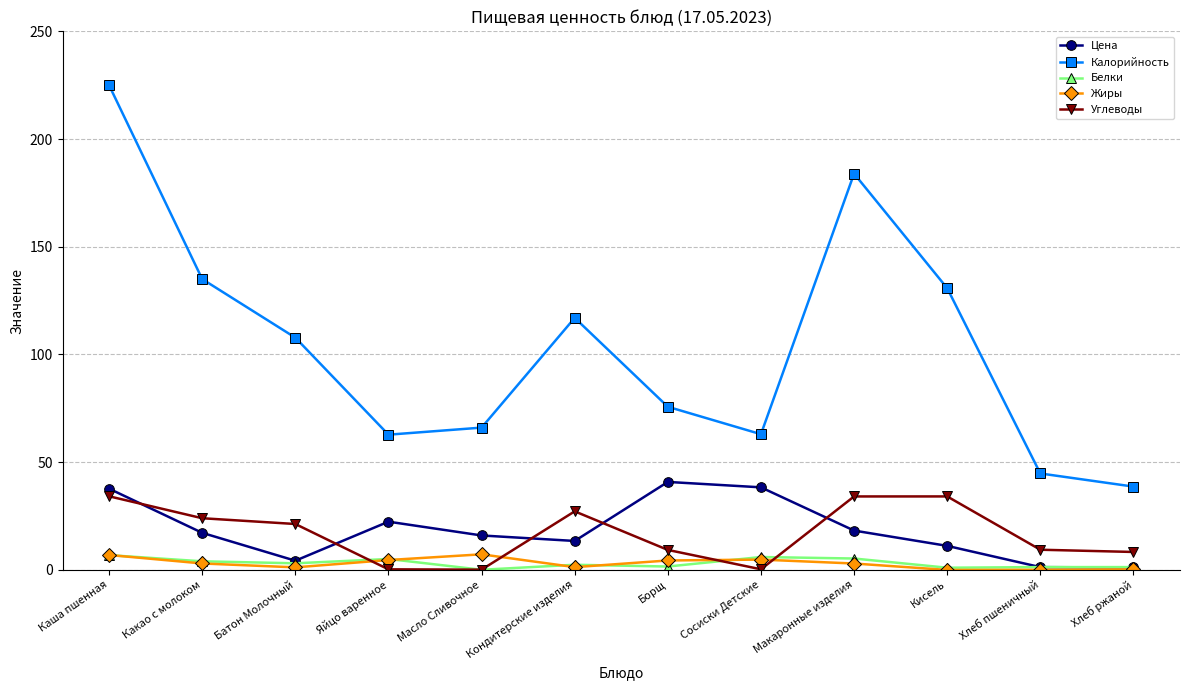

Where does the Углеводы series first go above 21?

Каша пшенная